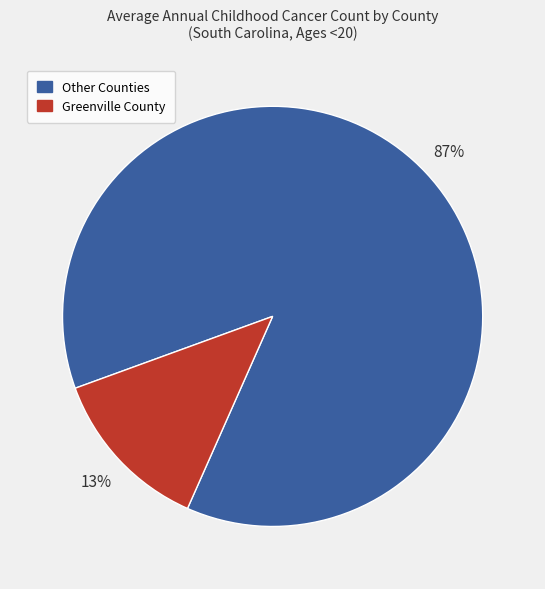

Rank the categories by value from lowest to highest.

Greenville County, Other Counties